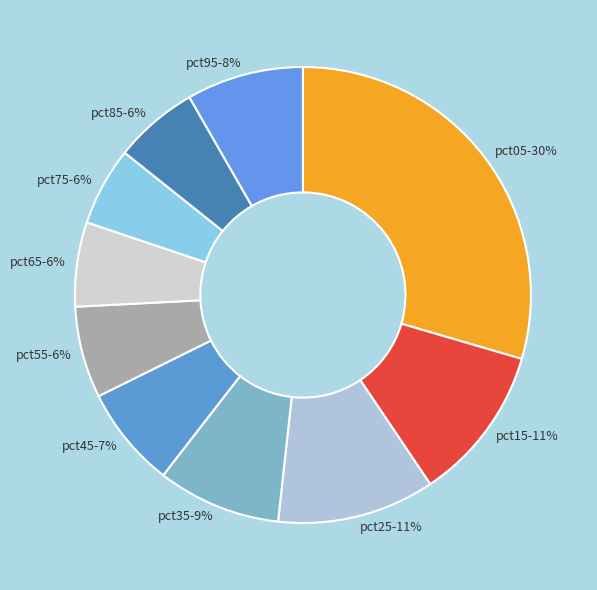

Combined, do pct55 and pct15 account for over 50%?

No